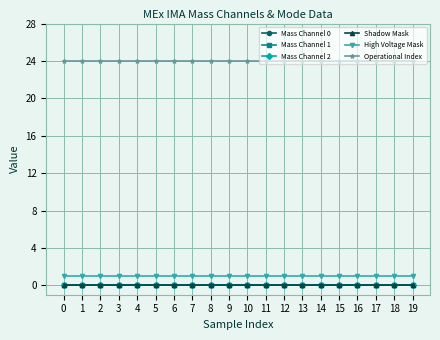

Reading left to right, transcribe all the data shown in this chart.

Mass Channel 0: 0=0	1=0	2=0	3=0	4=0	5=0	6=0	7=0	8=0	9=0	10=0	11=0	12=0	13=0	14=0	15=0	16=0	17=0	18=0	19=0
Mass Channel 1: 0=0	1=0	2=0	3=0	4=0	5=0	6=0	7=0	8=0	9=0	10=0	11=0	12=0	13=0	14=0	15=0	16=0	17=0	18=0	19=0
Mass Channel 2: 0=0	1=0	2=0	3=0	4=0	5=0	6=0	7=0	8=0	9=0	10=0	11=0	12=0	13=0	14=0	15=0	16=0	17=0	18=0	19=0
Shadow Mask: 0=0	1=0	2=0	3=0	4=0	5=0	6=0	7=0	8=0	9=0	10=0	11=0	12=0	13=0	14=0	15=0	16=0	17=0	18=0	19=0
High Voltage Mask: 0=1	1=1	2=1	3=1	4=1	5=1	6=1	7=1	8=1	9=1	10=1	11=1	12=1	13=1	14=1	15=1	16=1	17=1	18=1	19=1
Operational Index: 0=24	1=24	2=24	3=24	4=24	5=24	6=24	7=24	8=24	9=24	10=24	11=24	12=24	13=24	14=24	15=24	16=24	17=24	18=24	19=24